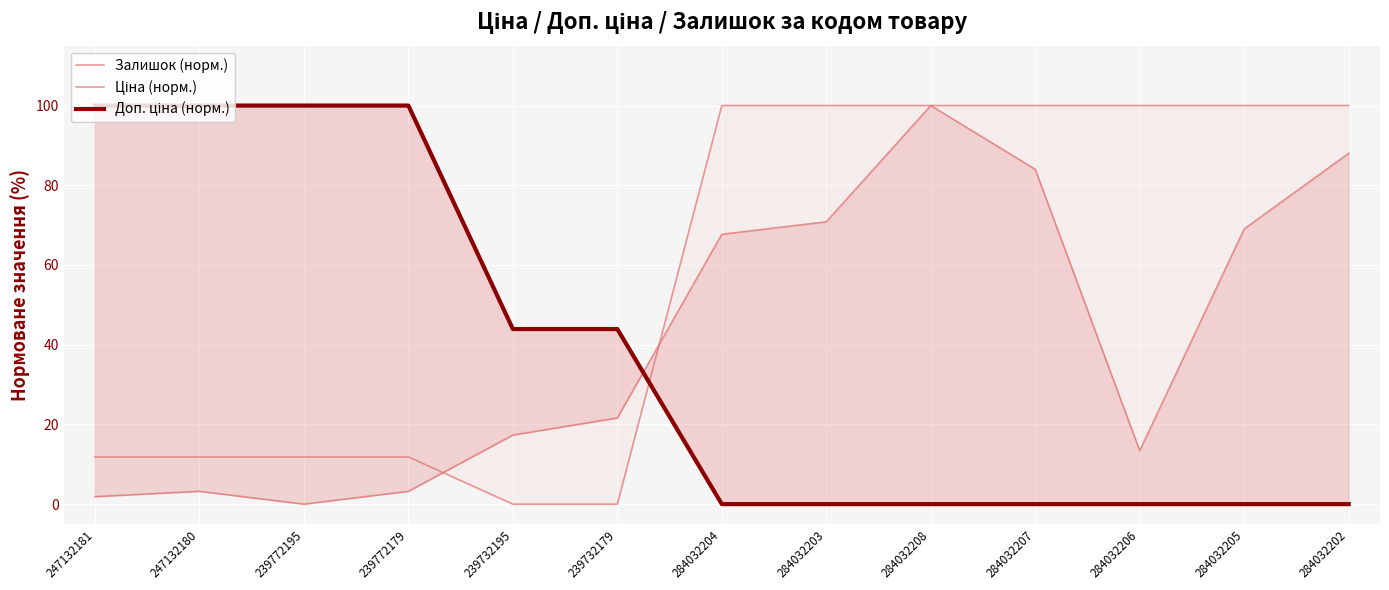

True or false: Ціна (норм.) and Доп. ціна (норм.) cross at least once.

True